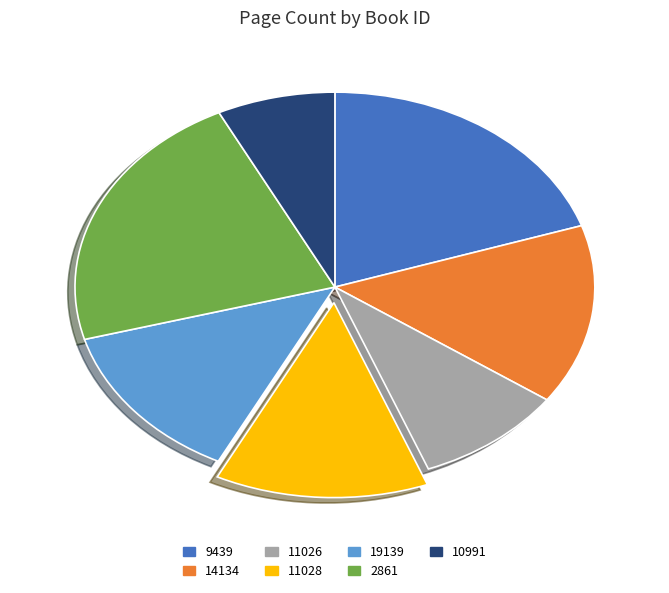

Is there a majority slice in this chart?

No